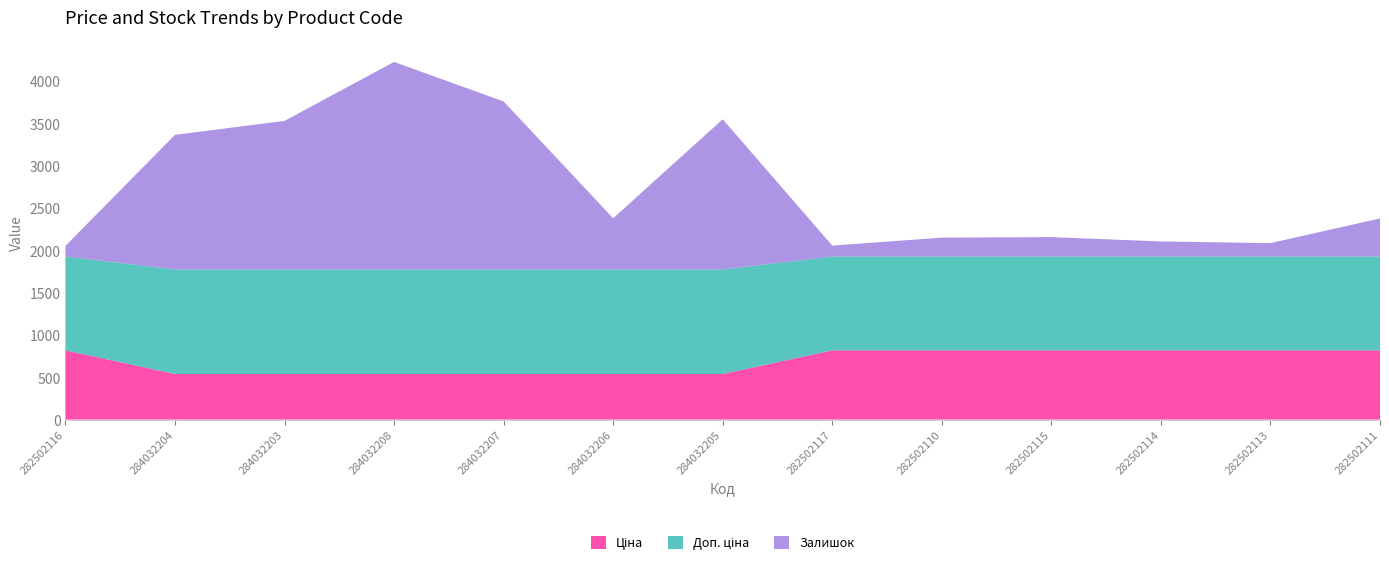

Reading right to left, list all the values displayed in this chart.

Ціна: 818.5	818.5	818.5	818.5	818.5	818.5	539.0	539.0	539.0	539.0	539.0	539.0	818.5
Доп. ціна: 1109.2	1109.2	1109.2	1109.2	1109.2	1109.2	1235.4	1235.4	1235.4	1235.4	1235.4	1235.4	1109.2
Залишок: 450.0	158.0	178.0	229.0	223.0	129.0	1775.0	605.0	1986.0	2453.0	1756.0	1591.0	125.0